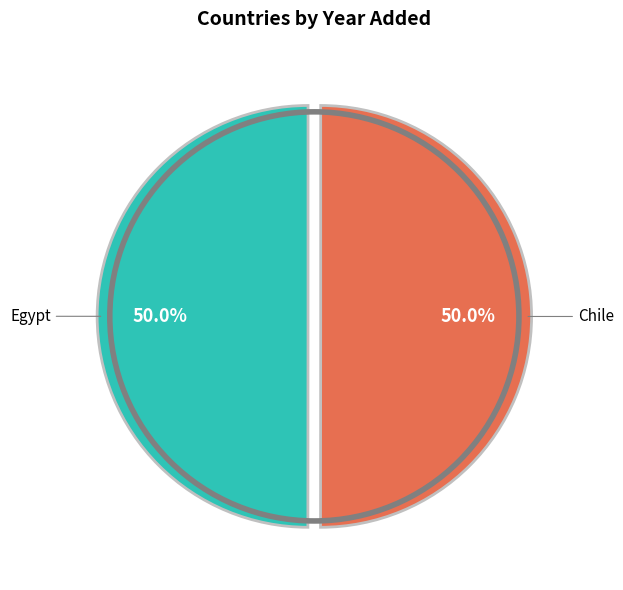

Is the sum of Chile and Egypt greater than half?

Yes